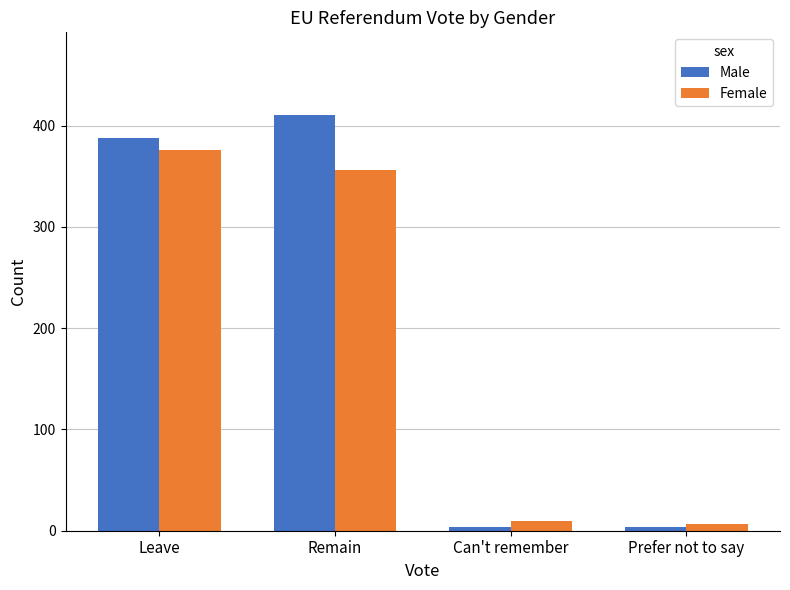

Count the number of data series in this chart.

2